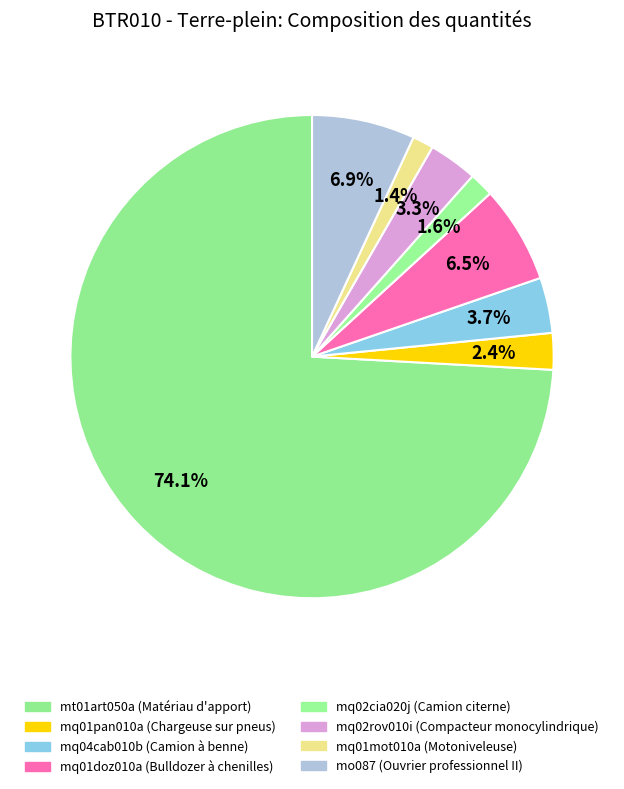

Rank the categories by value from lowest to highest.

mq01mot010a (Motoniveleuse), mq02cia020j (Camion citerne), mq01pan010a (Chargeuse sur pneus), mq02rov010i (Compacteur monocylindrique), mq04cab010b (Camion à benne), mq01doz010a (Bulldozer à chenilles), mo087 (Ouvrier professionnel II), mt01art050a (Matériau d'apport)